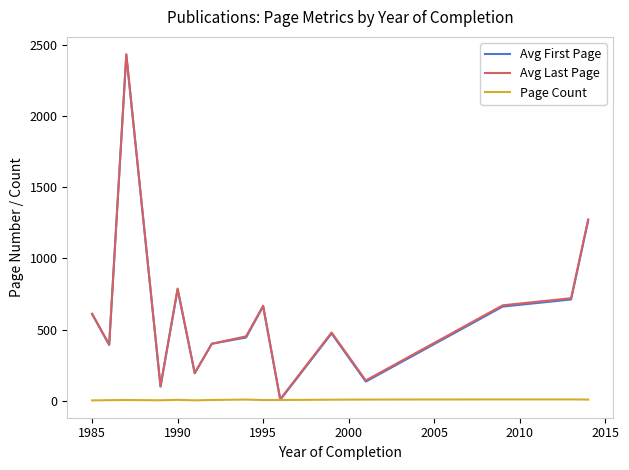

What is the greatest value displayed?

2434.0